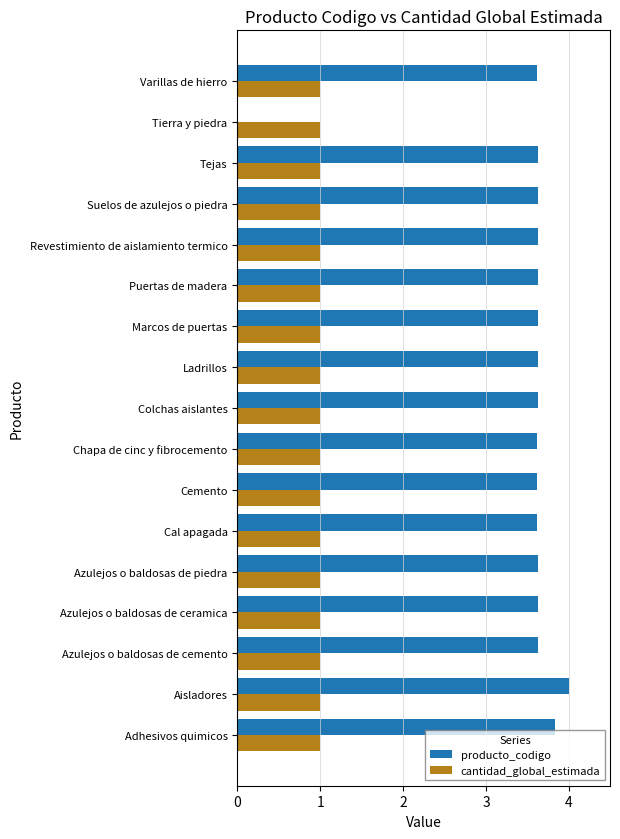

Is it true that cantidad_global_estimada equals 0.6 at Suelos de azulejos o piedra?

False